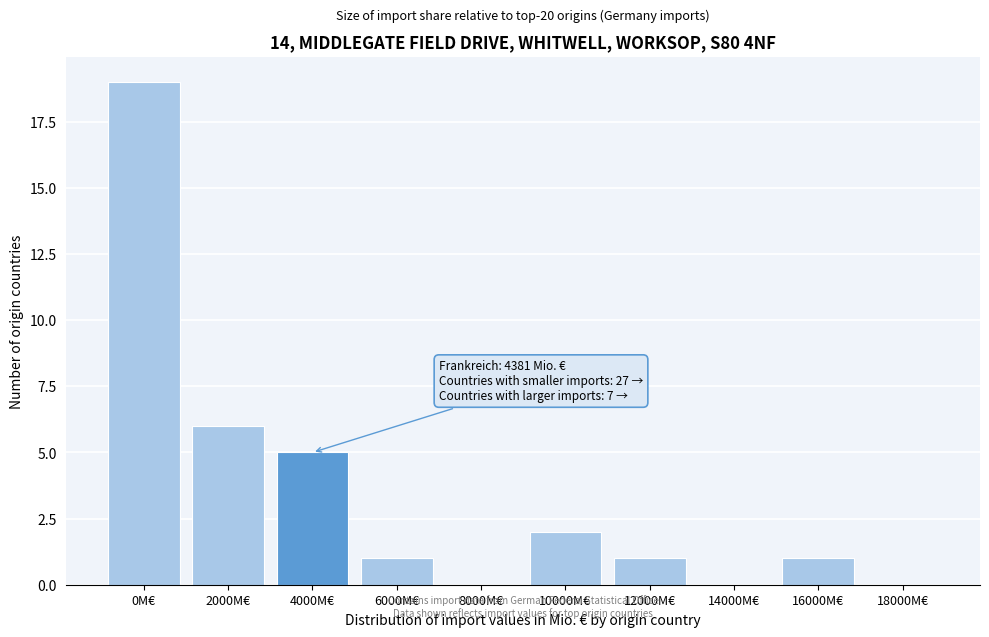

Reading right to left, extract all data points from this chart.

18000M€=0	16000M€=1	14000M€=0	12000M€=1	10000M€=2	8000M€=0	6000M€=1	4000M€=5	2000M€=6	0M€=19